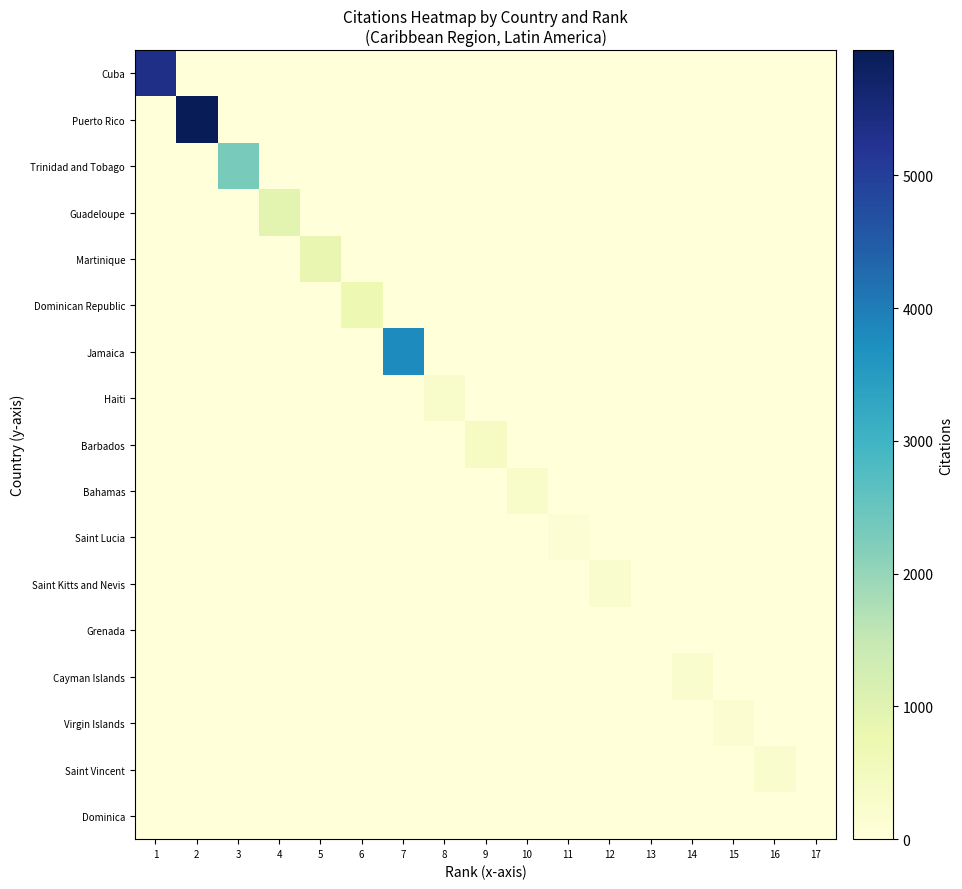

How many series are shown in this chart?

17